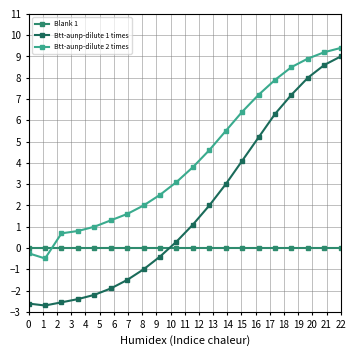

Rank the series by their average value, from lowest to highest.

Blank 1, Btt-aunp-dilute 1 times, Btt-aunp-dilute 2 times